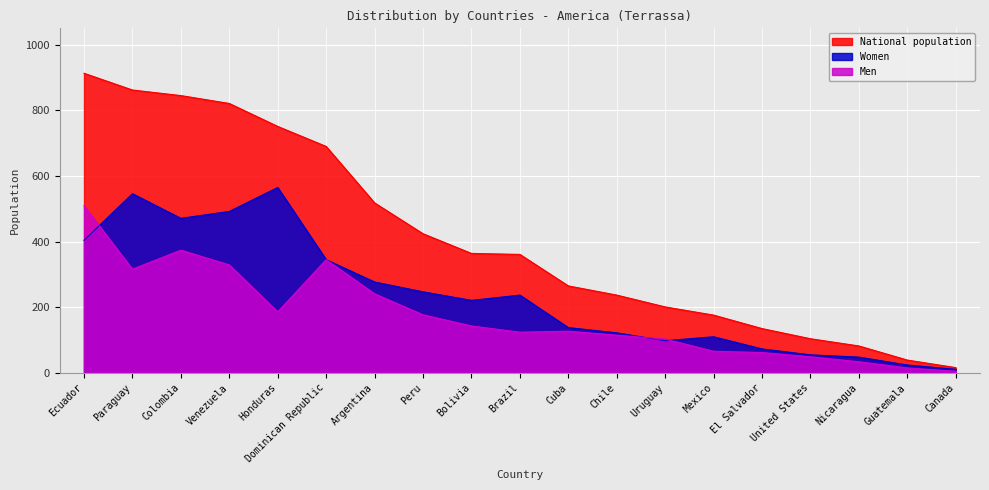

Between Peru and Nicaragua, which is larger?

Peru